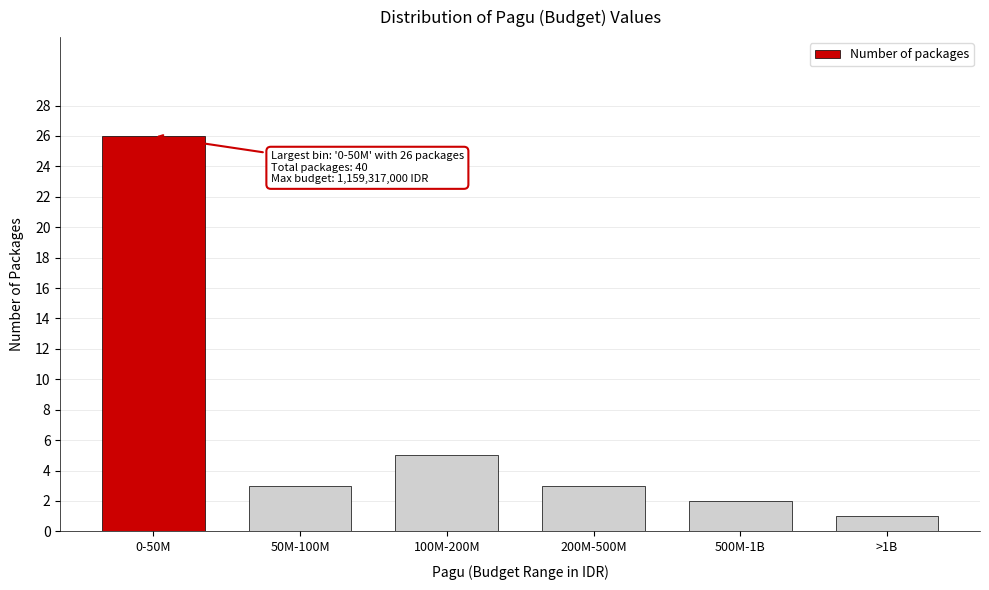

Reading left to right, list all the values displayed in this chart.

26	3	5	3	2	1